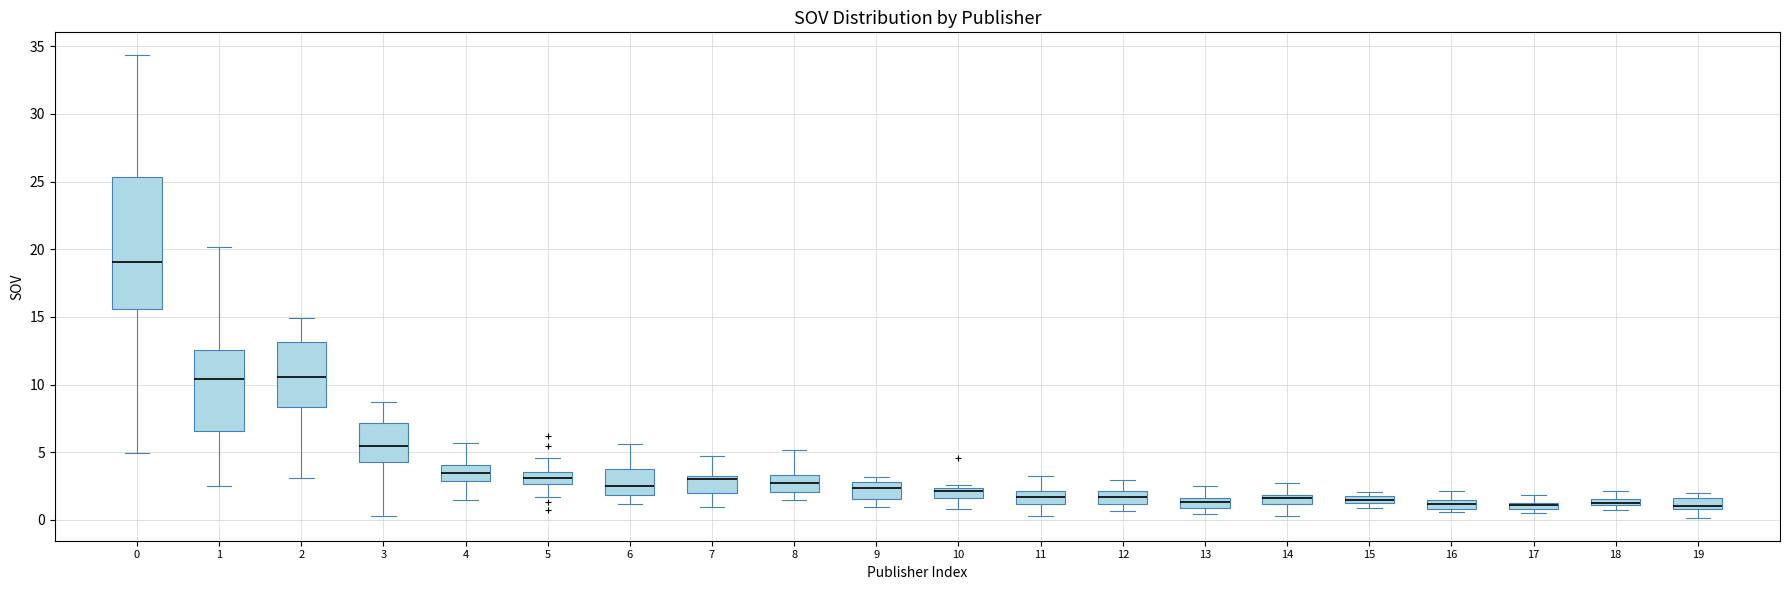

Where is the upper edge of the box at x = 9 on the y-axis? The values are not printed on the chart, so give them approximately, as read against the axis.

3.0